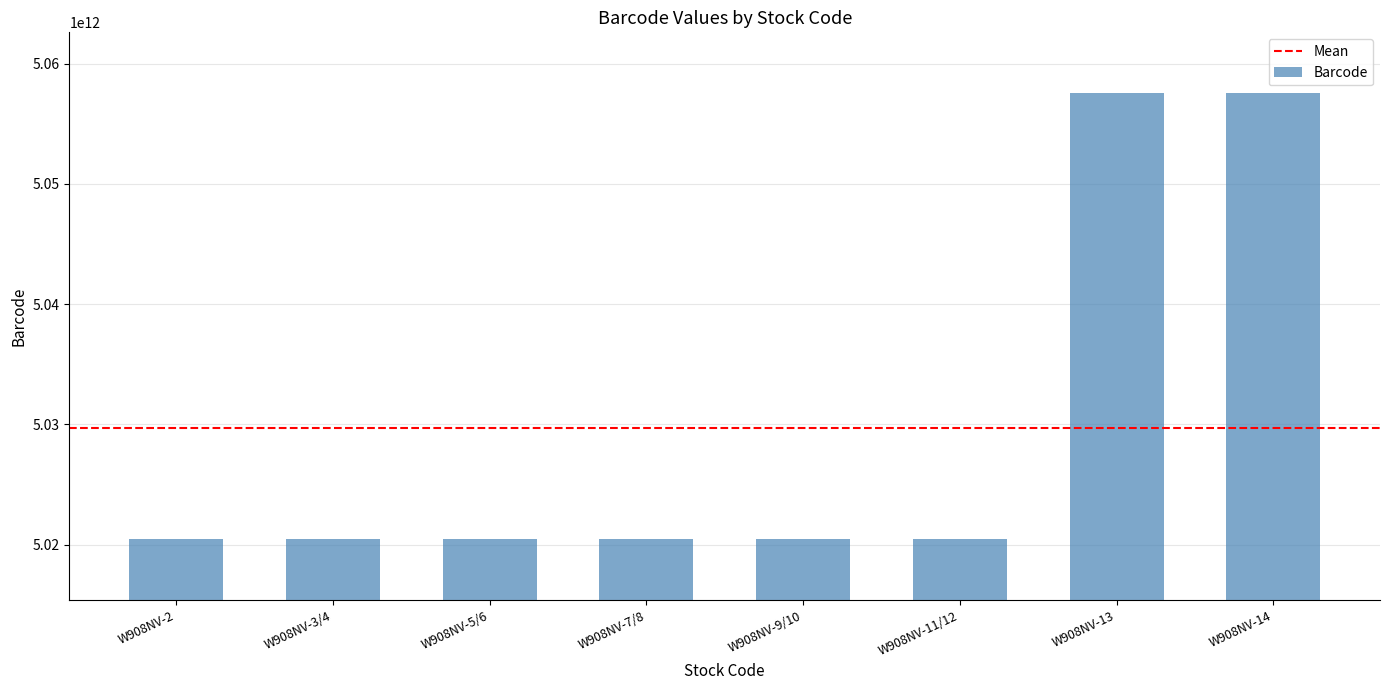

Is it true that the value at W908NV-13 is 5057538247907?

True